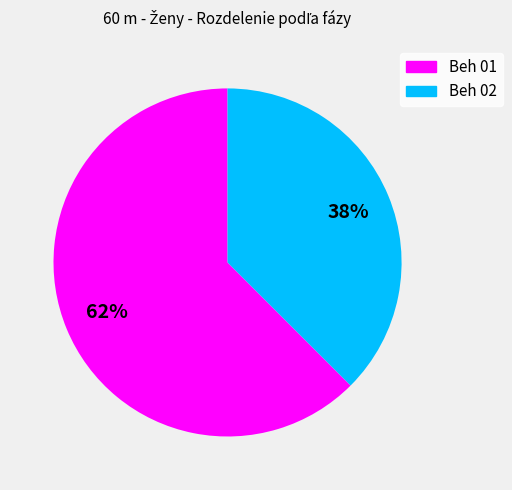

Count the number of slices in the pie.

2